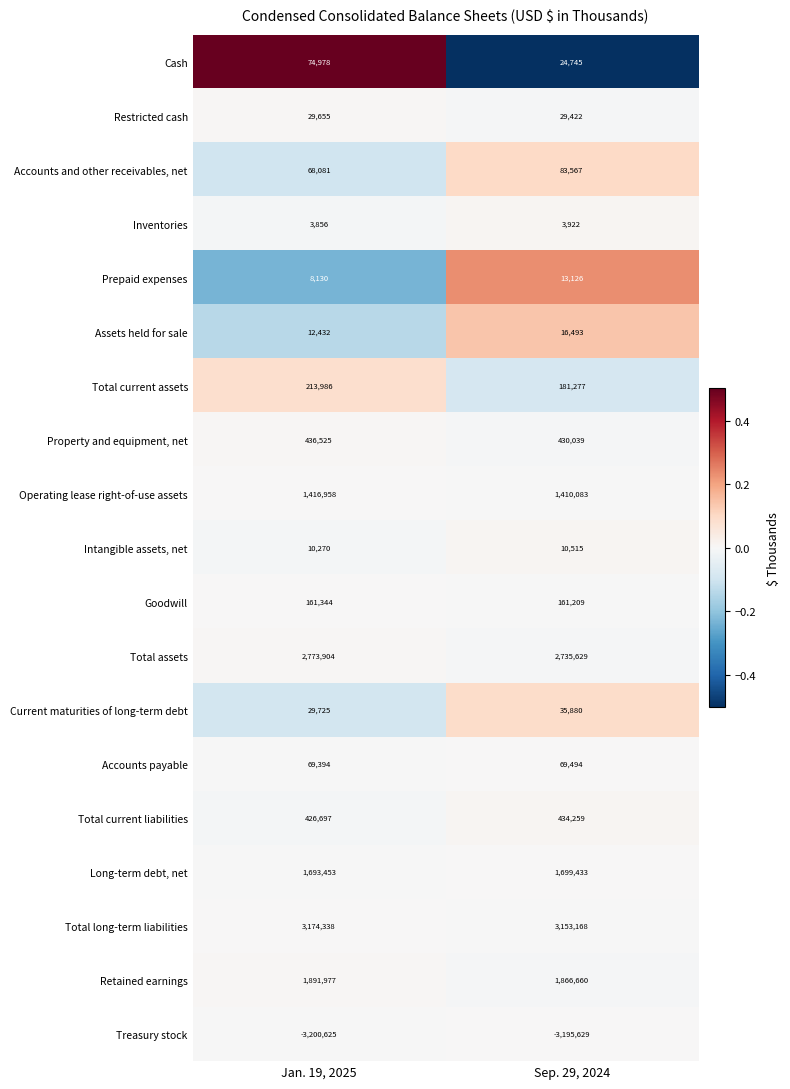

Is it true that Operating lease right-of-use assets equals 799493 at Sep. 29, 2024?

False